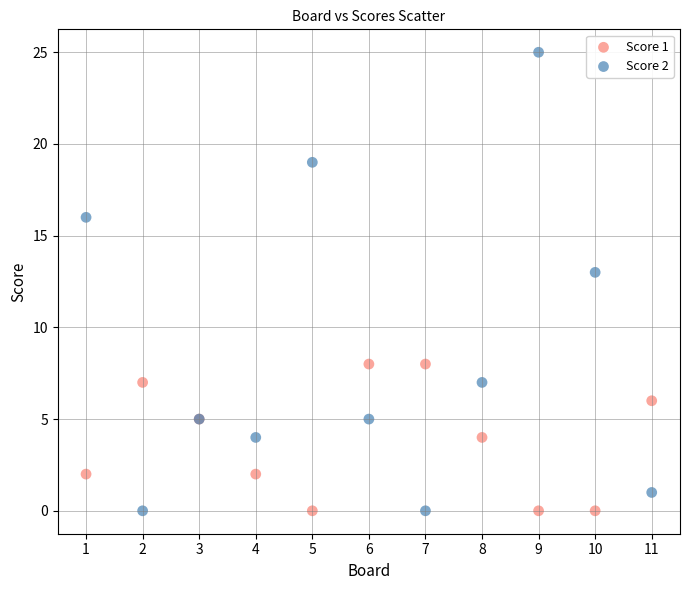

What are all the series names shown in the legend?

Score 1, Score 2